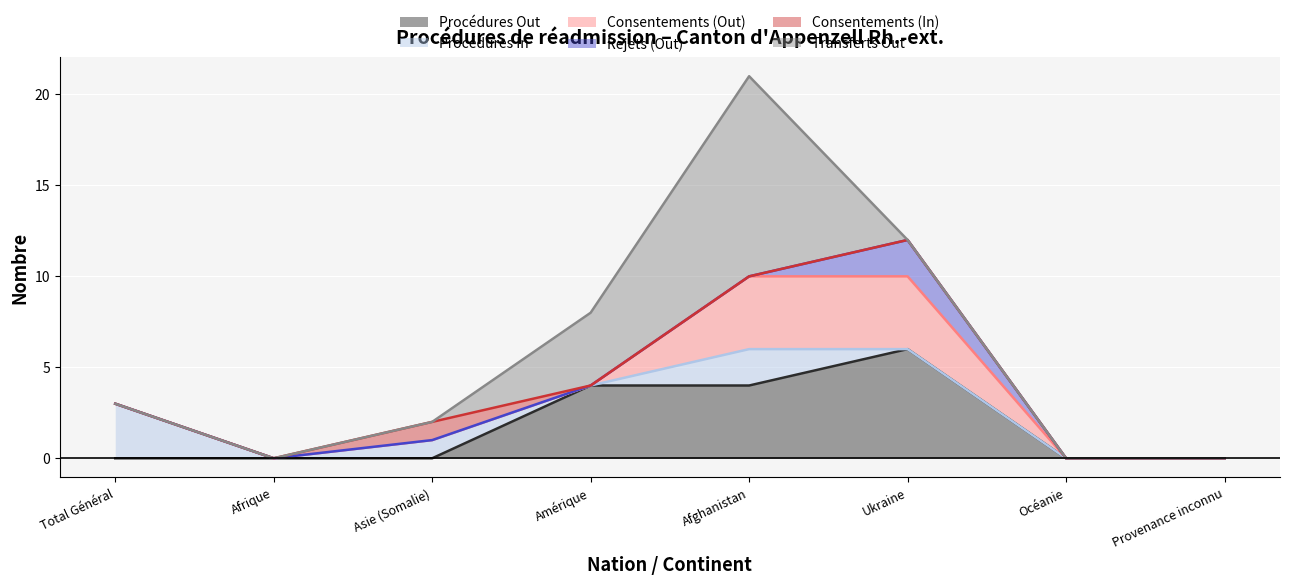

Rank the series at Amérique from lowest to highest value.

Procédures In, Consentements (Out), Rejets (Out), Consentements (In), Procédures Out, Transferts Out